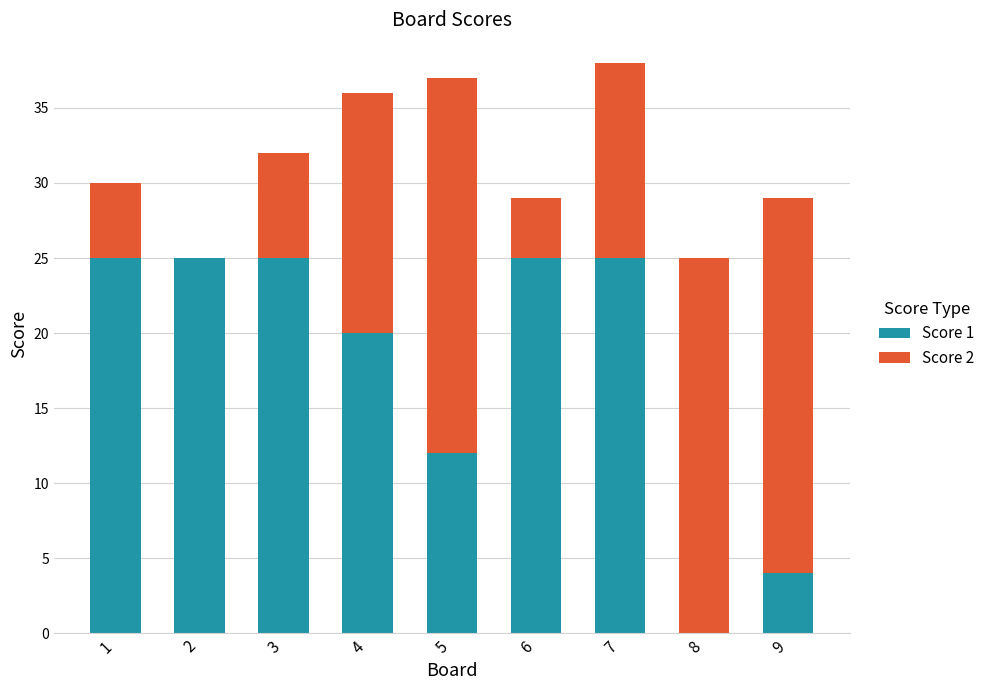

Count the number of data series in this chart.

2